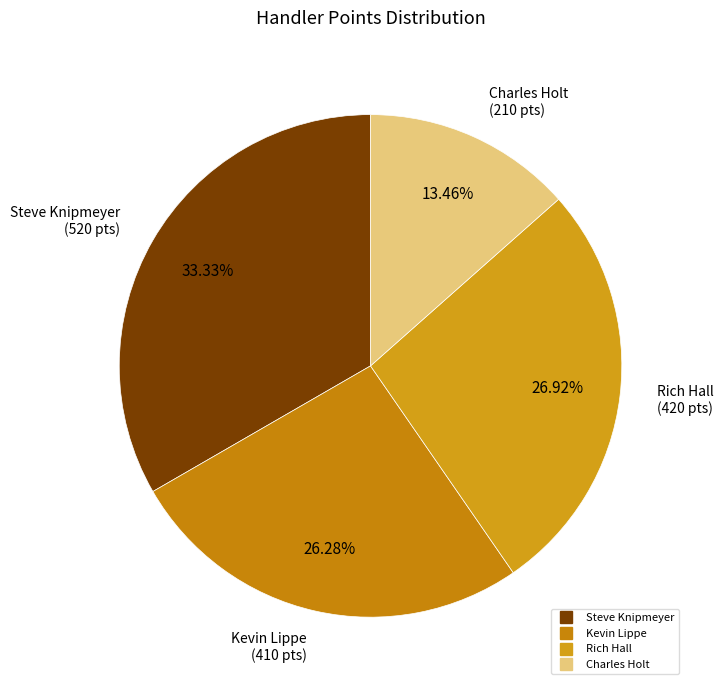

How many segments does this pie chart have?

4